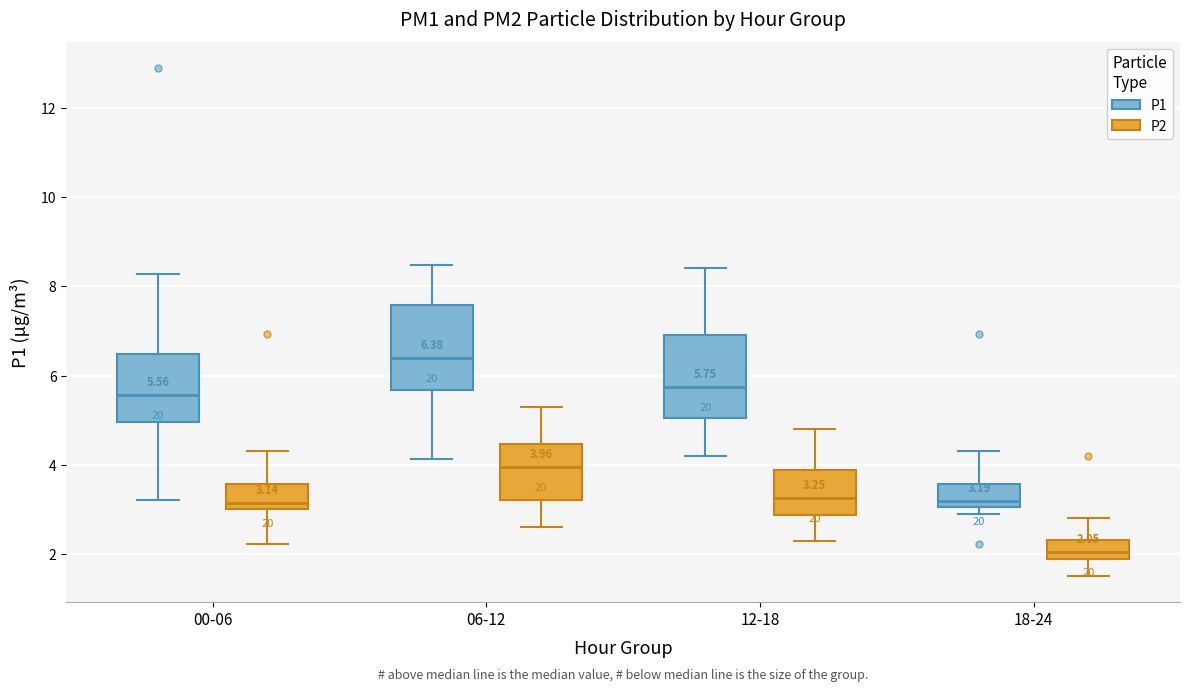

Which box has the lowest median line?

18-24 (P2)